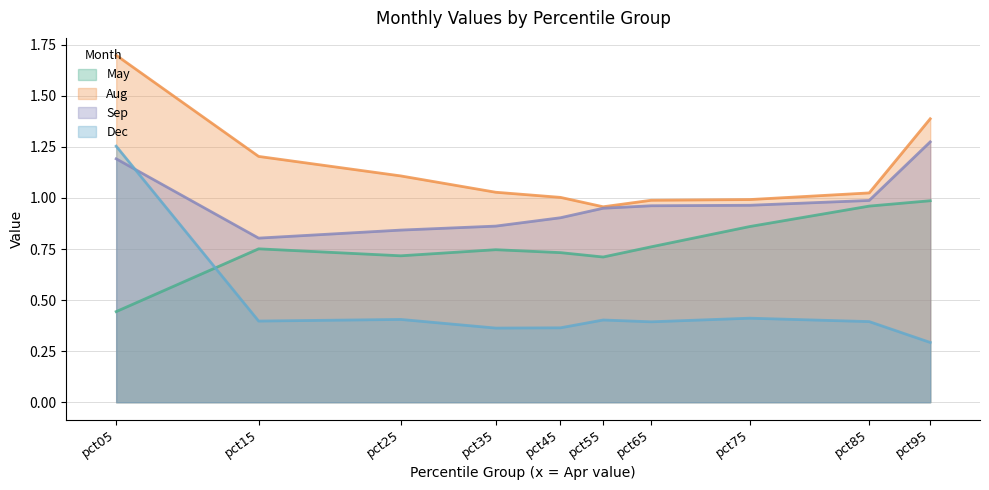

At which label does Sep reach its minimum?

pct15